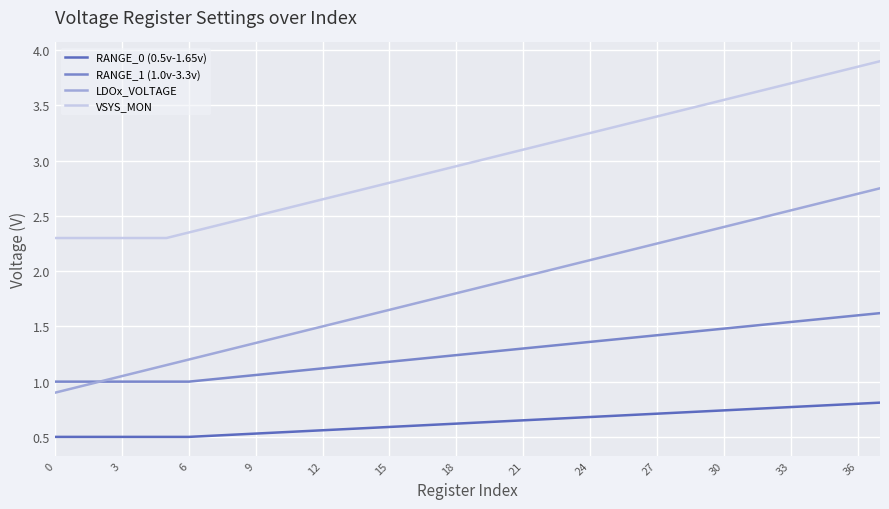

Count the RANGE_0 (0.5v-1.65v) values in the range 0 to 1.

38